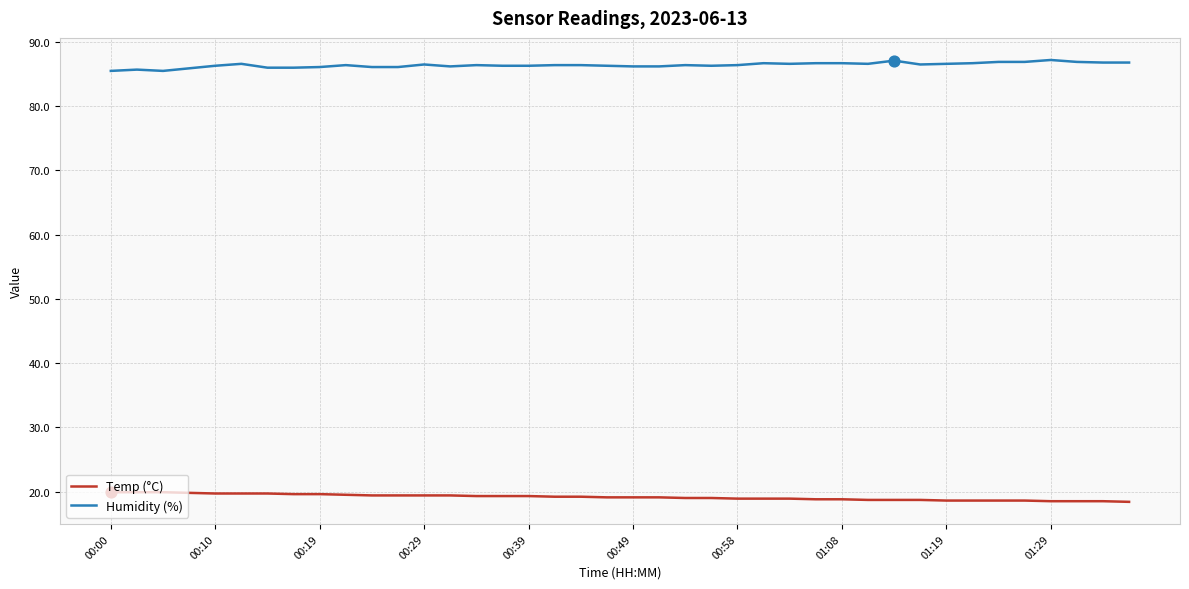

List the series in order of their overall mean, lowest first.

Temp (°C), Humidity (%)